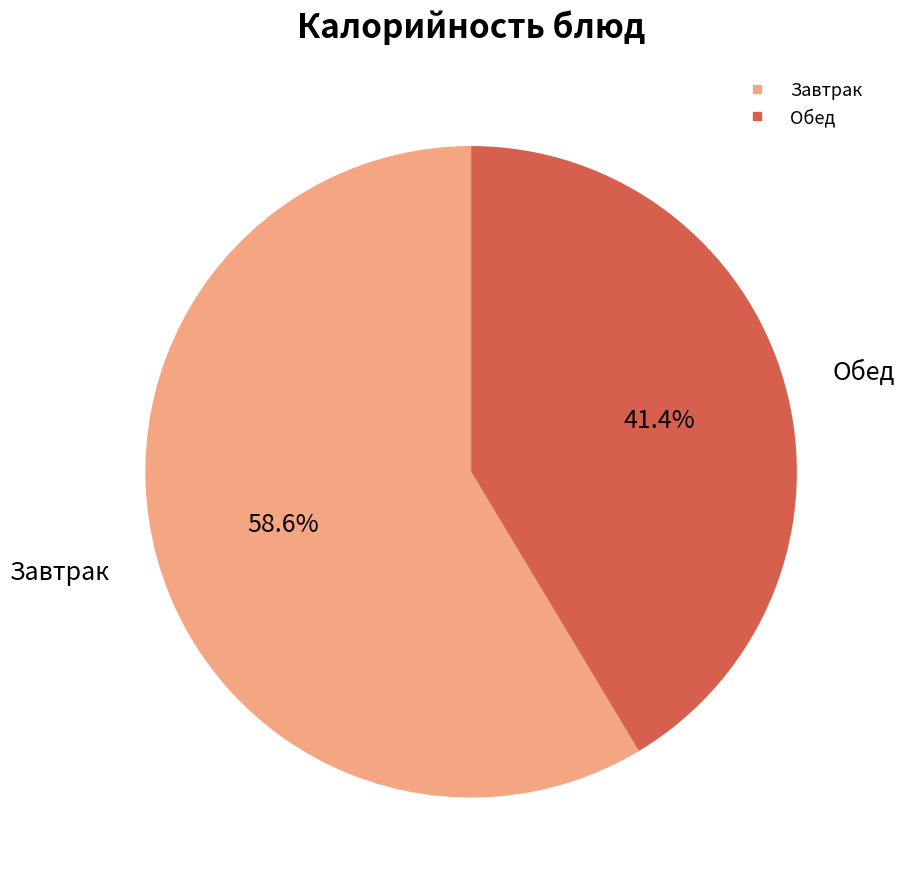

Is there a majority slice in this chart?

Yes